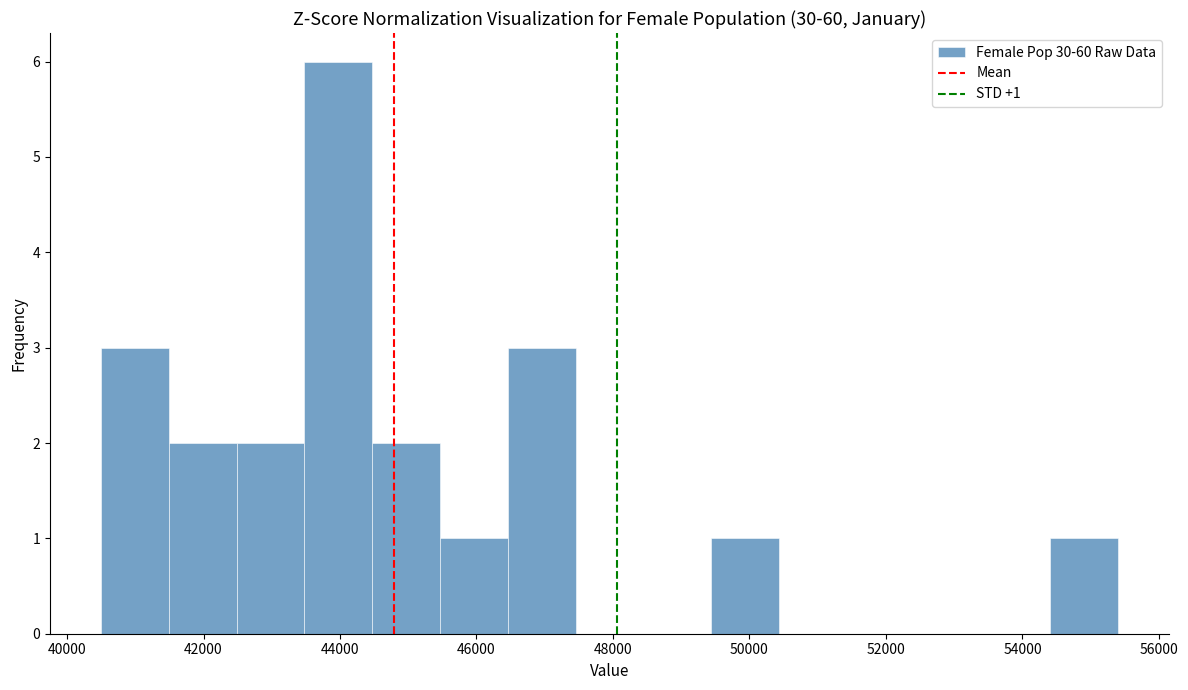

Which range on the x-axis has the tallest bar?

43400 to 44400